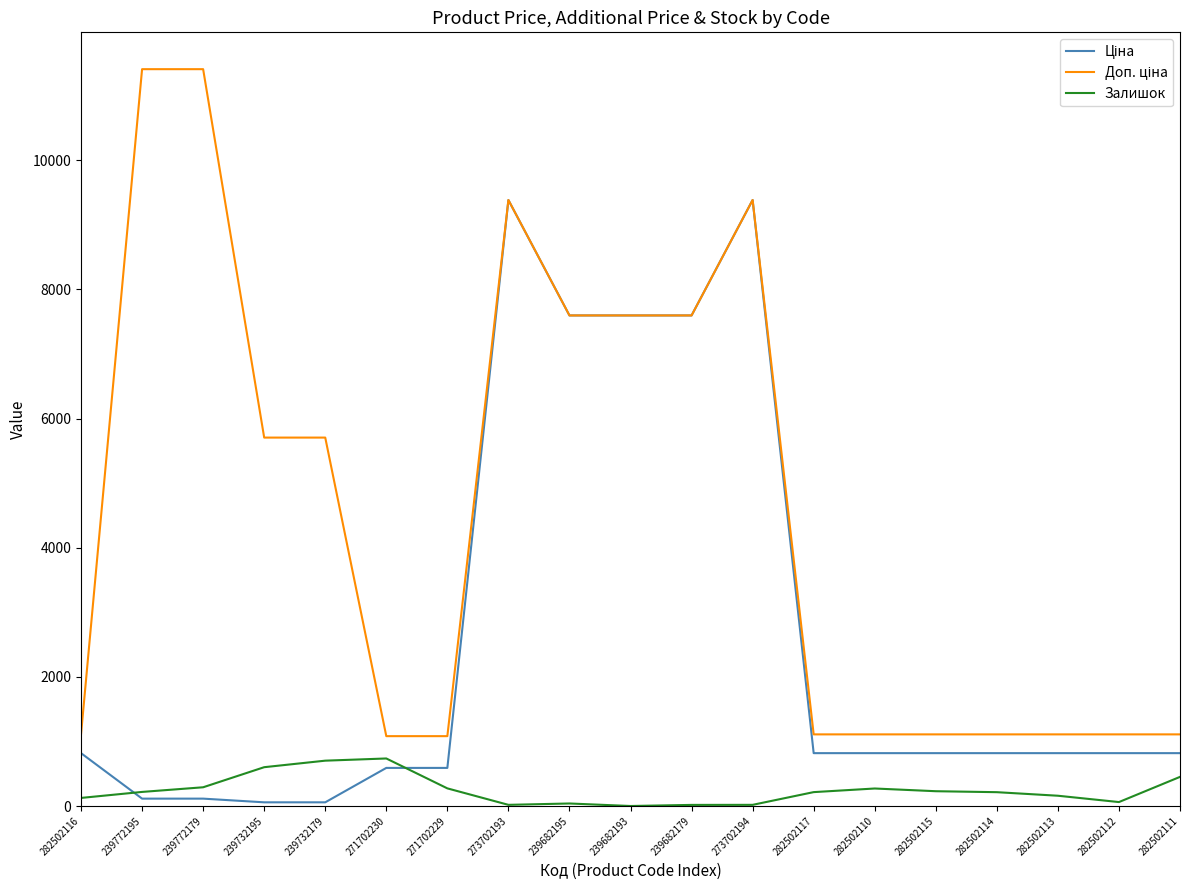

What is the difference between the second highest and minimum values in the Ціна series?

9326.9